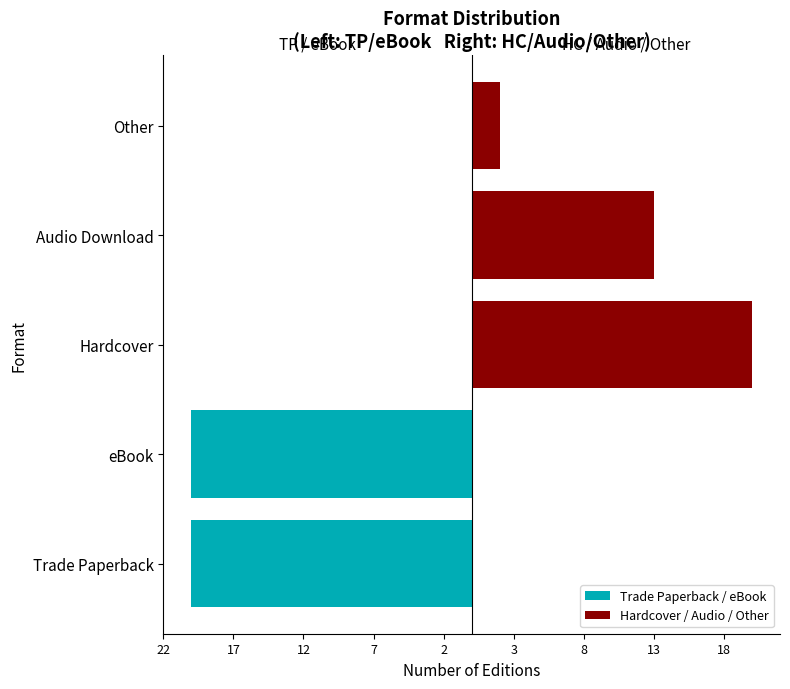

How many values in the Trade Paperback / eBook series are below 0?

2